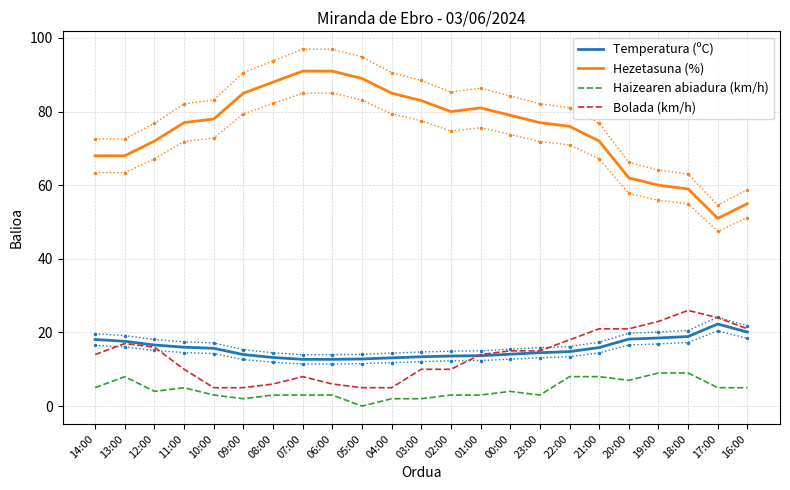

What is the difference between the maximum and minimum values in the Bolada (km/h) series?

21.0